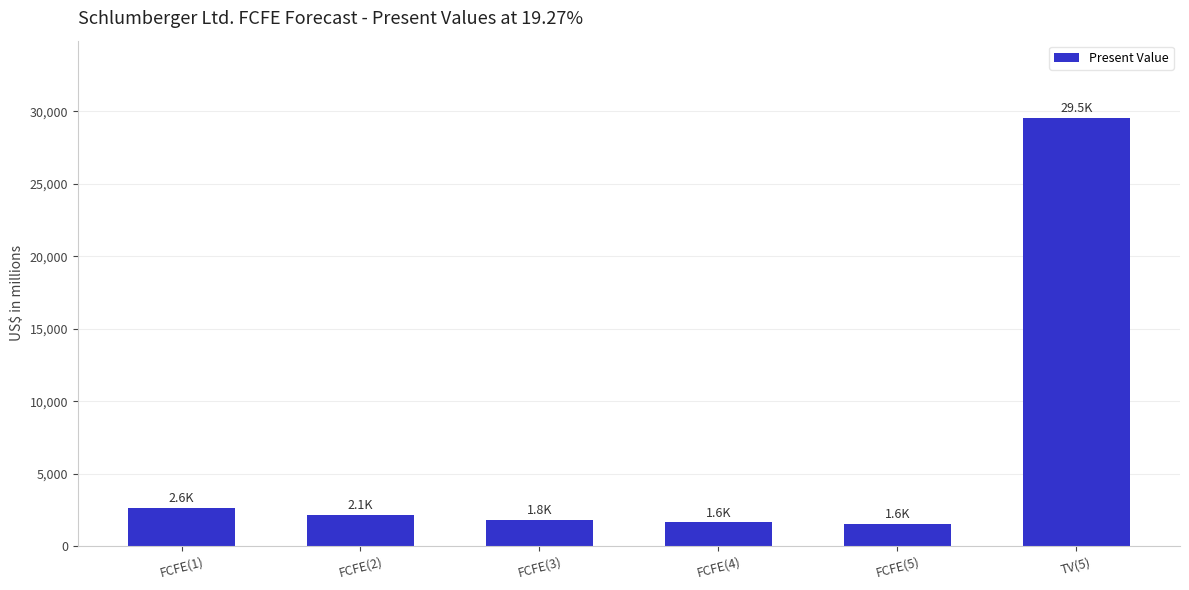

Which has a higher value, FCFE(4) or FCFE(1)?

FCFE(1)